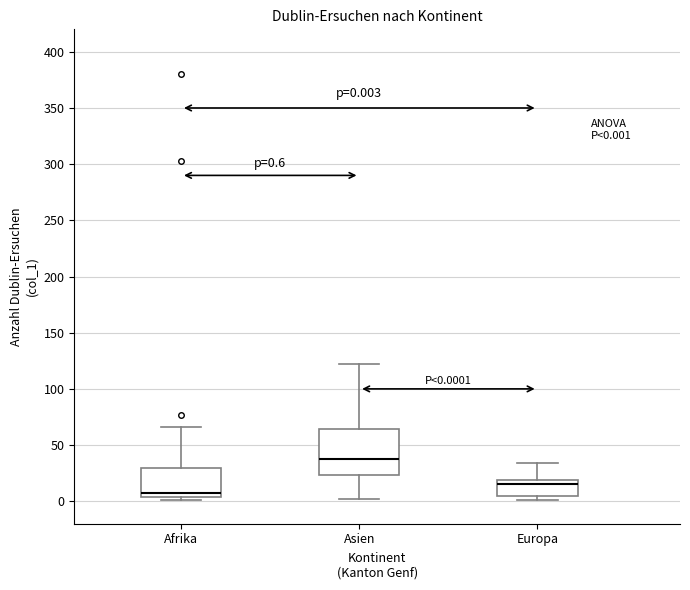

Which box has the highest median line?

Asien